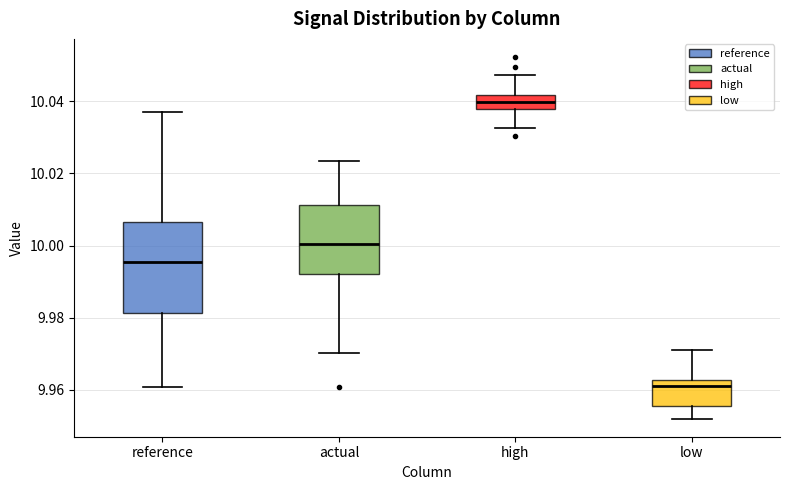

Reading left to right, read every box against the y-axis: the position of its median line, the range the box covers, and the ends of its whiskers. The values are not printed on the chart, so give them approximately, as read against the axis.

reference: median 9.996, box 9.982 to 10.006, whiskers 9.960 to 10.038
actual: median 10.000, box 9.992 to 10.012, whiskers 9.970 to 10.024
high: median 10.040, box 10.038 to 10.042, whiskers 10.032 to 10.048
low: median 9.962 (just below the box's upper edge), box 9.956 to 9.962, whiskers 9.952 to 9.970